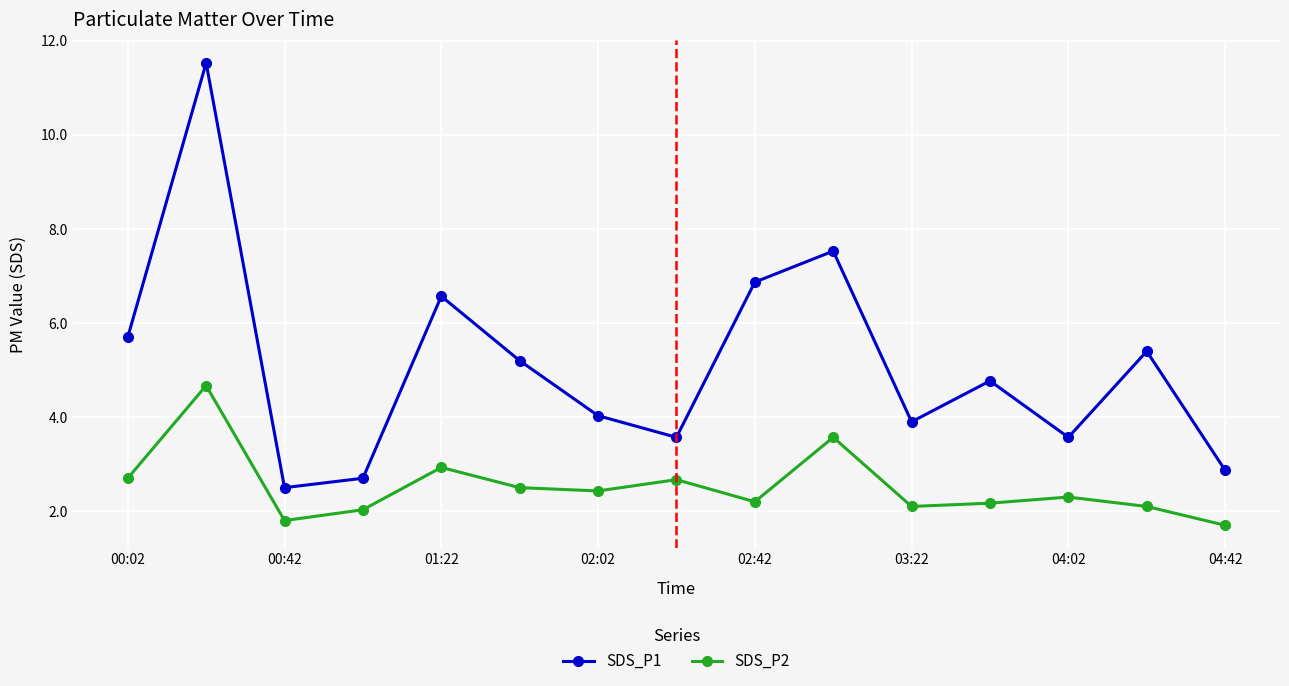

What is the difference between the second highest and second lowest values in the SDS_P2 series?

1.8